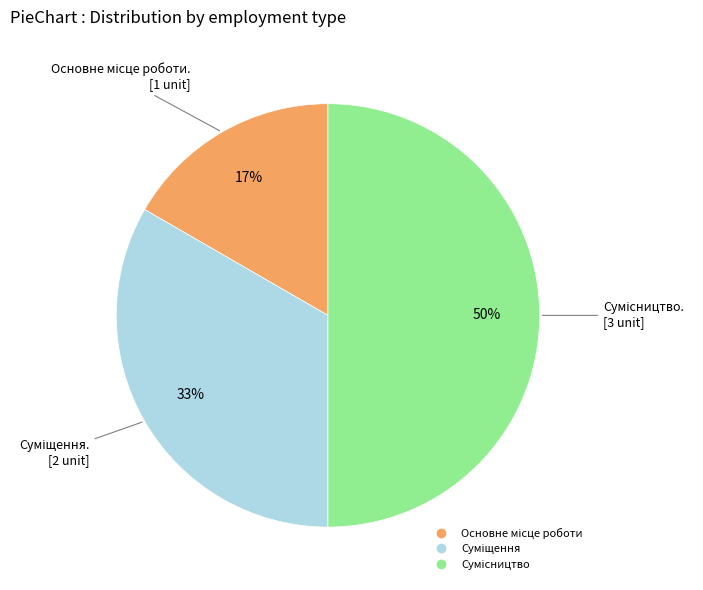

To the nearest percent, what is the difference between the largest and smallest slice percentages?

33%